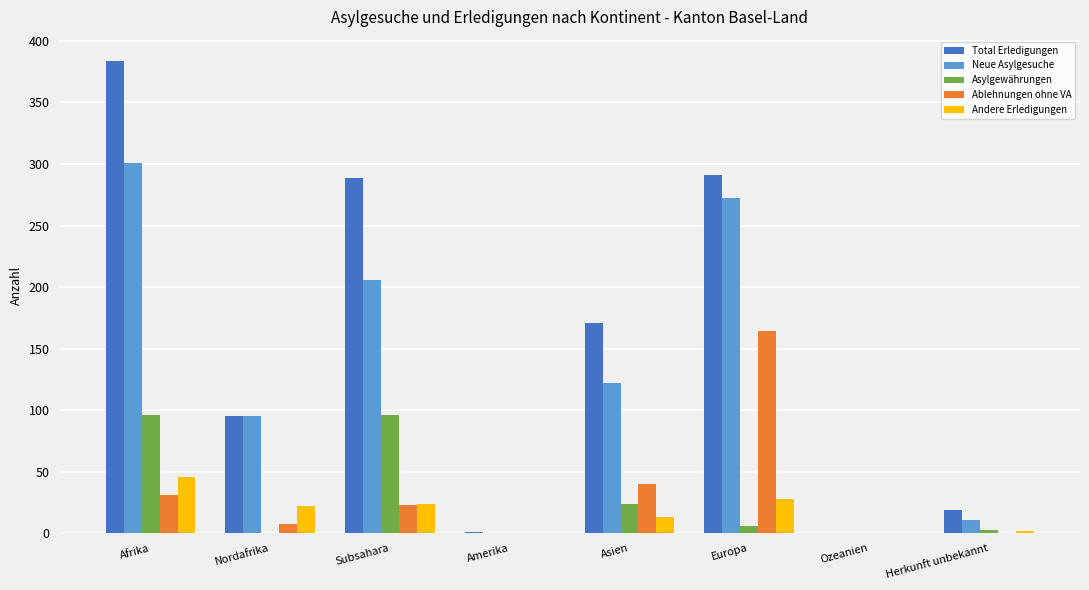

What is the sum of all Total Erledigungen values?

1250